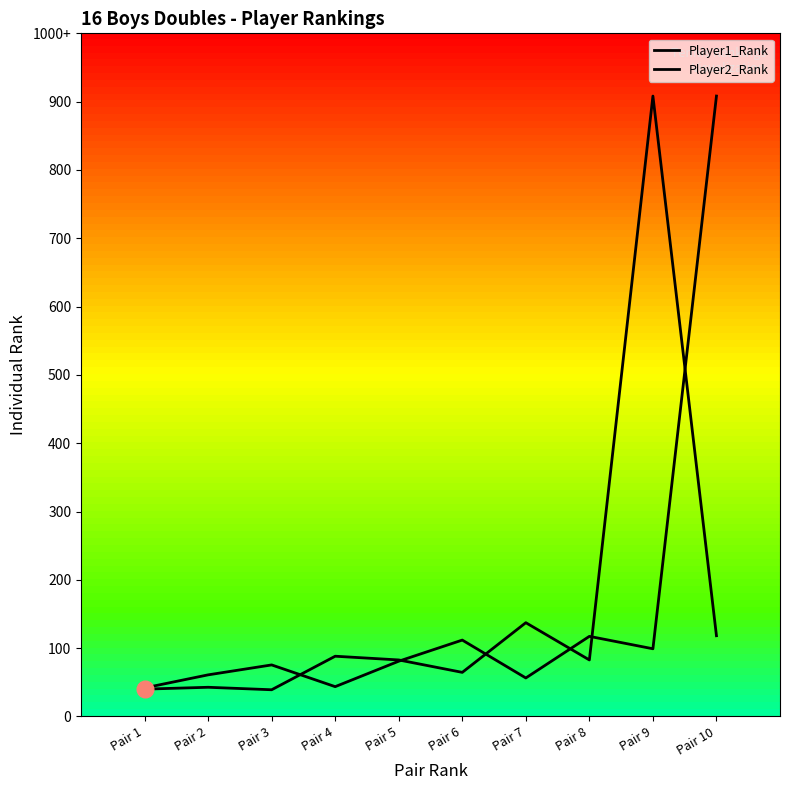

Which category has the lowest value across all series?

Pair 3